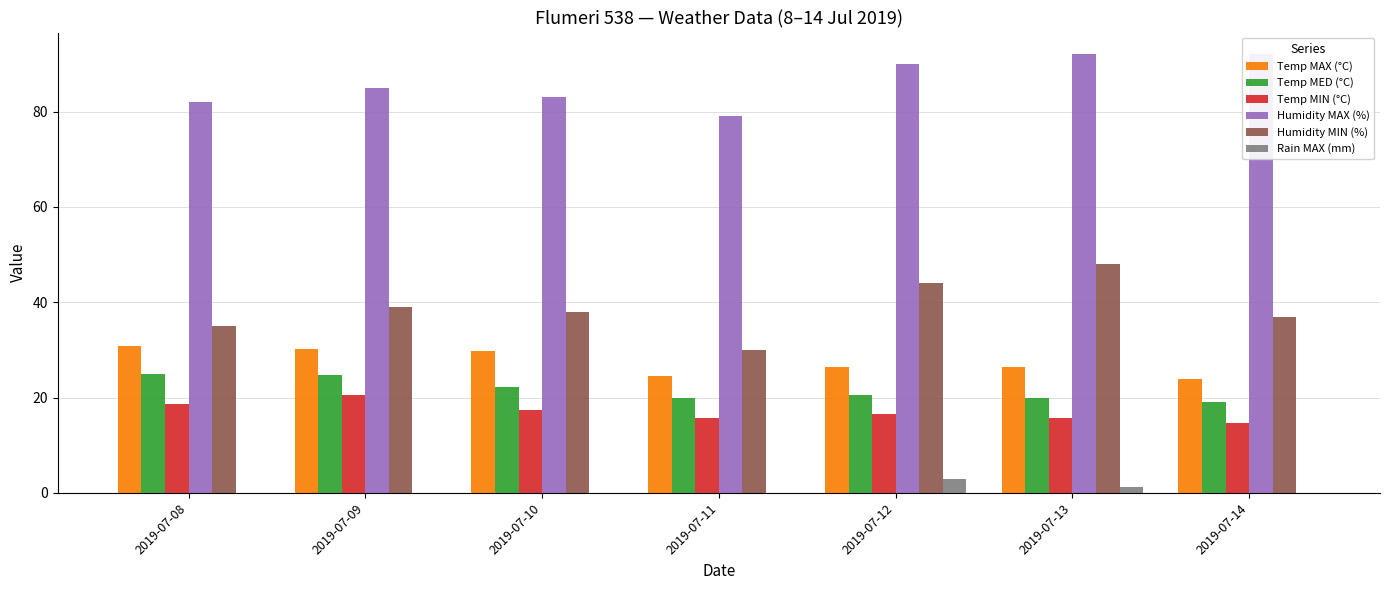

What is the sum of all Temp MAX (°C) values?

191.8